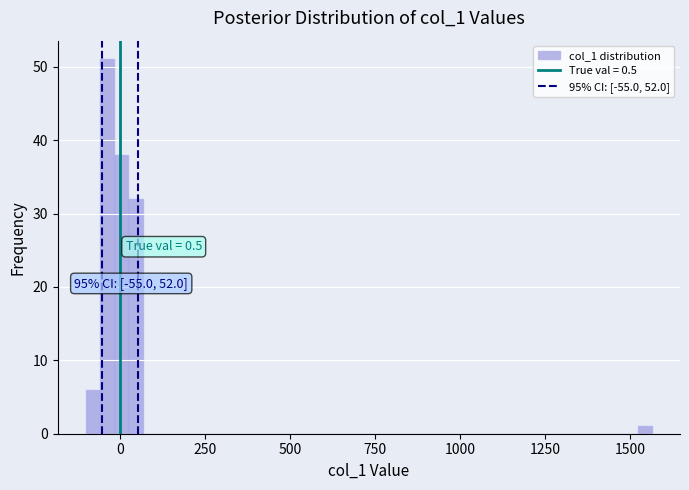

Around what value on the x-axis is the tallest bar? Give the approximate position of its centre, as read against the axis.

-50